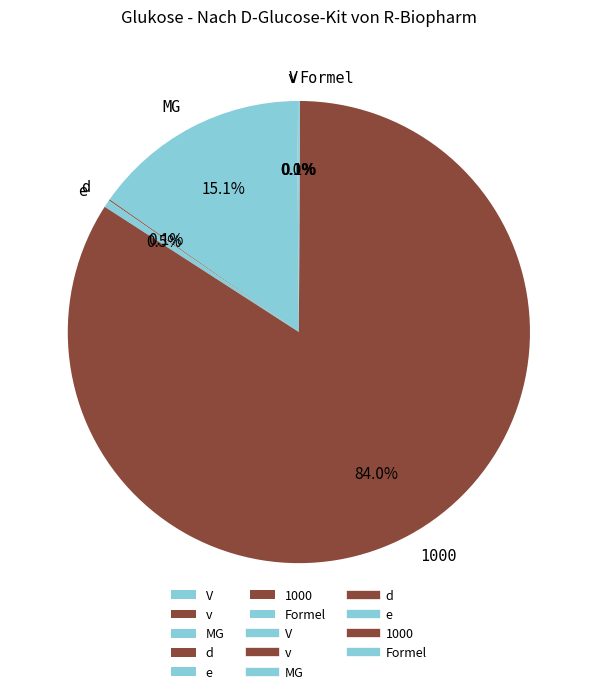

What is the largest slice in the pie chart?

1000